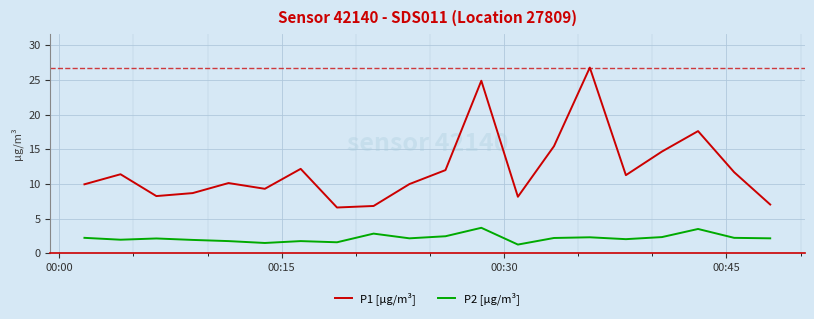

Which series has the widest spread of values?

P1 [µg/m³]